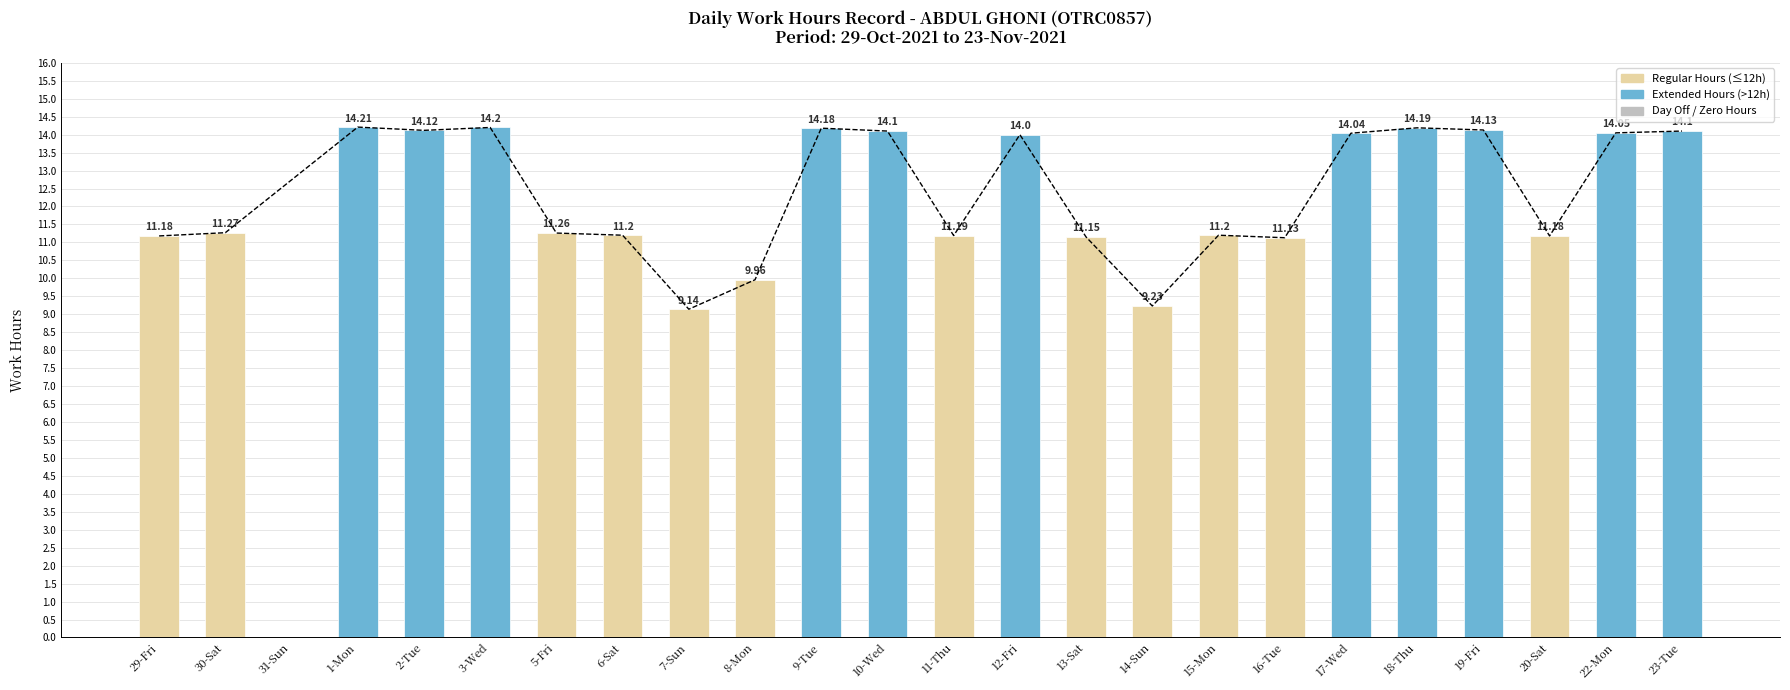

List the labels in order of value, smallest first.

31-Sun, 7-Sun, 14-Sun, 8-Mon, 16-Tue, 13-Sat, 29-Fri, 20-Sat, 11-Thu, 6-Sat, 15-Mon, 5-Fri, 30-Sat, 12-Fri, 17-Wed, 22-Mon, 10-Wed, 23-Tue, 2-Tue, 19-Fri, 9-Tue, 18-Thu, 3-Wed, 1-Mon